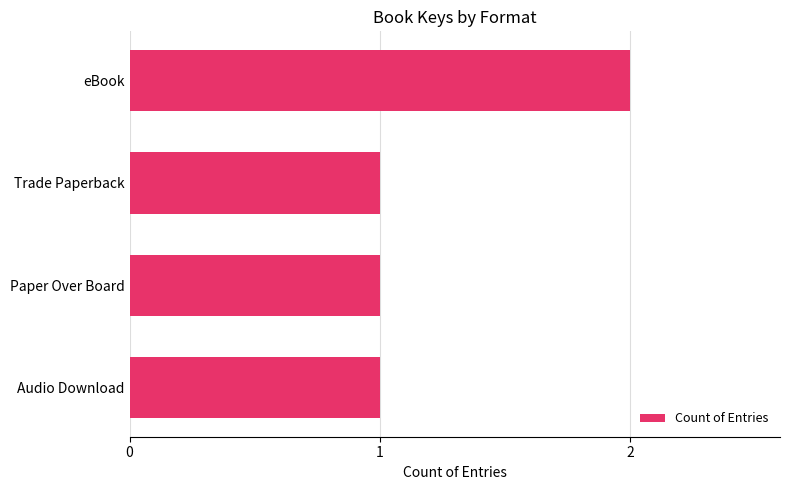

Which has a higher value, Audio Download or eBook?

eBook